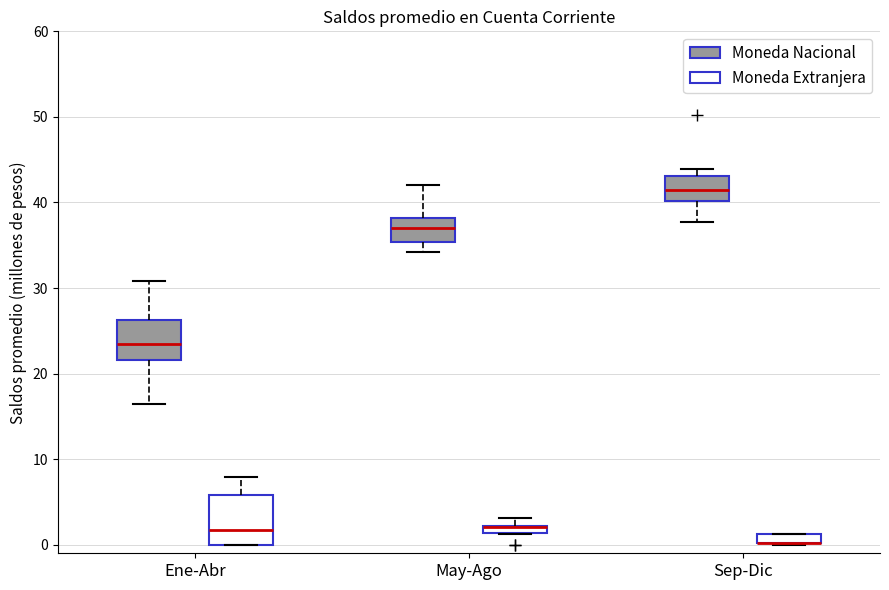

Where does the upper whisker of the box for Ene-Abr (Moneda Extranjera) end on the y-axis? The values are not printed on the chart, so give them approximately, as read against the axis.

8